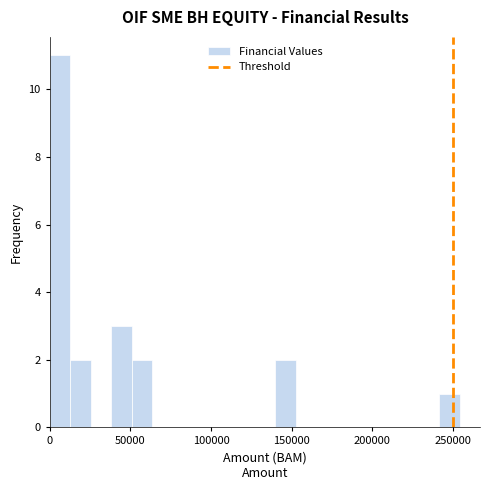

Read against the x-axis, roughly where is the centre of the tallest bar?

5000